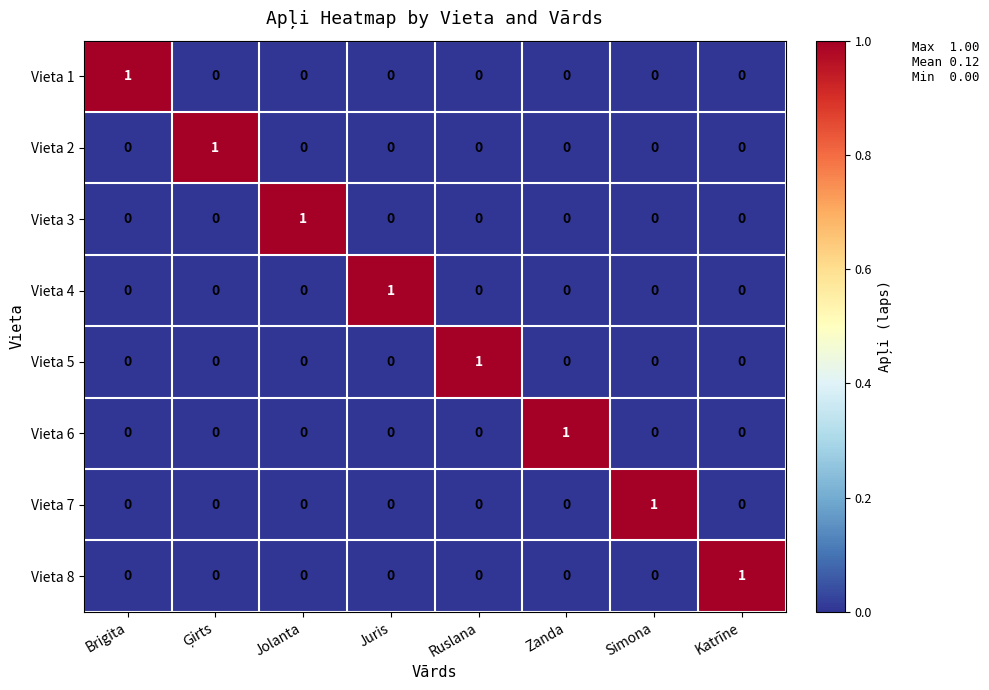

At how many categories does at least one series exceed 0?

8